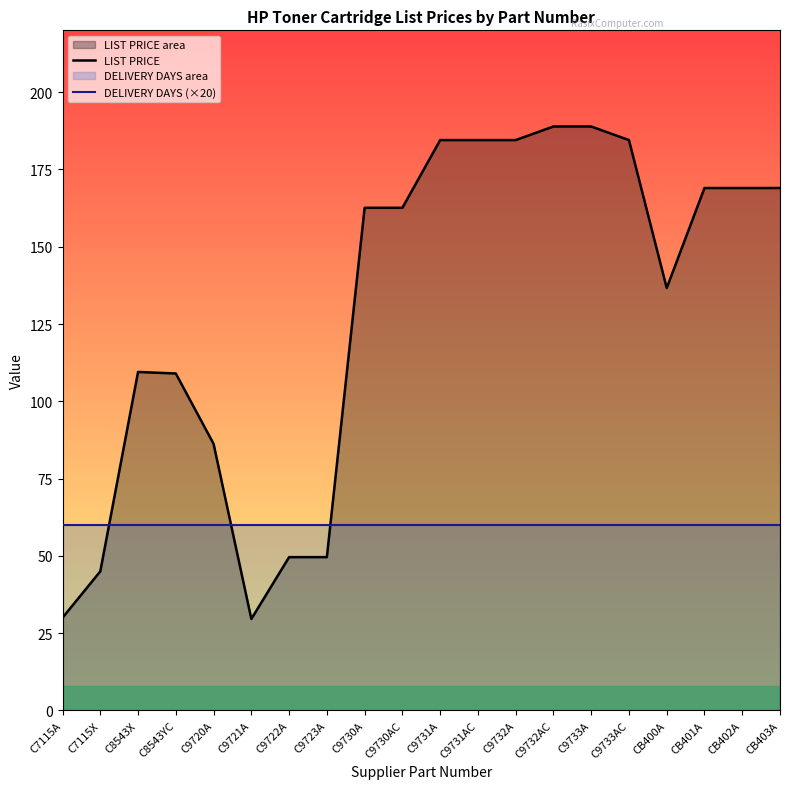

Is the value of DELIVERY DAYS (×20) at C9720A greater than the value of LIST PRICE at C9731AC?

No